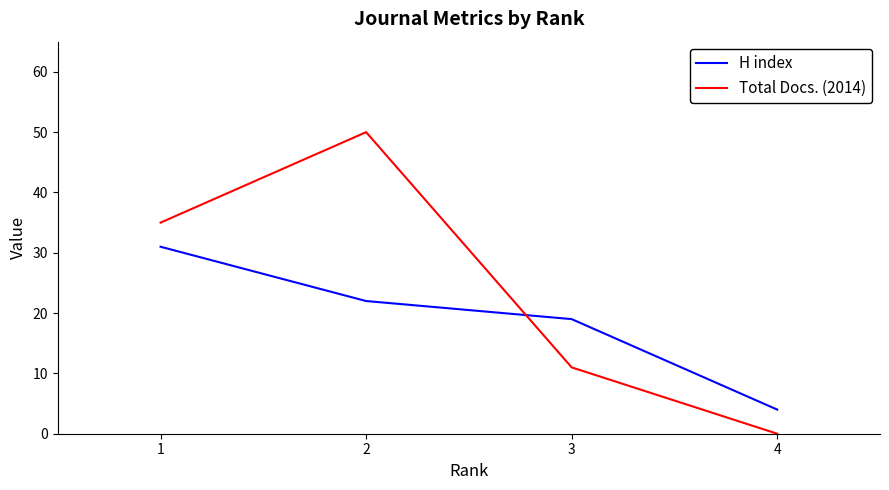

At which label is Total Docs. (2014) closest to 25?

1